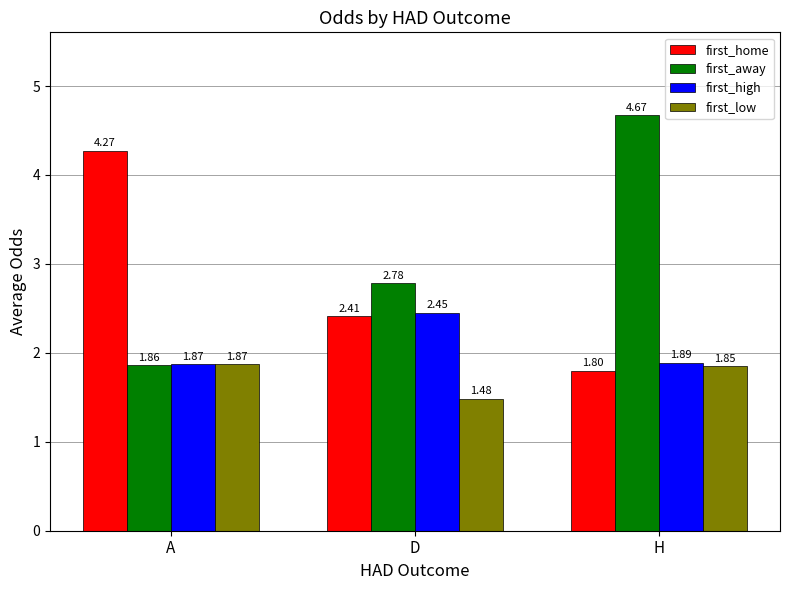

Rank the series by their maximum value, from lowest to highest.

first_low, first_high, first_home, first_away